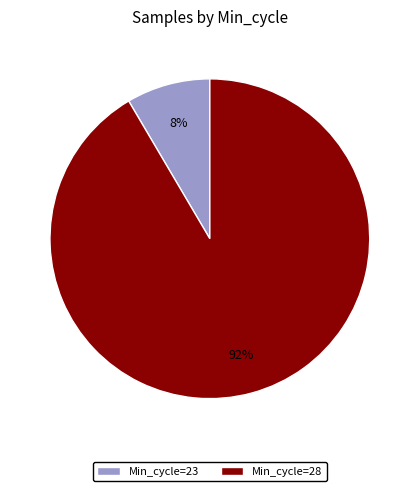

Combined, do Min_cycle=23 and Min_cycle=28 account for over 50%?

Yes